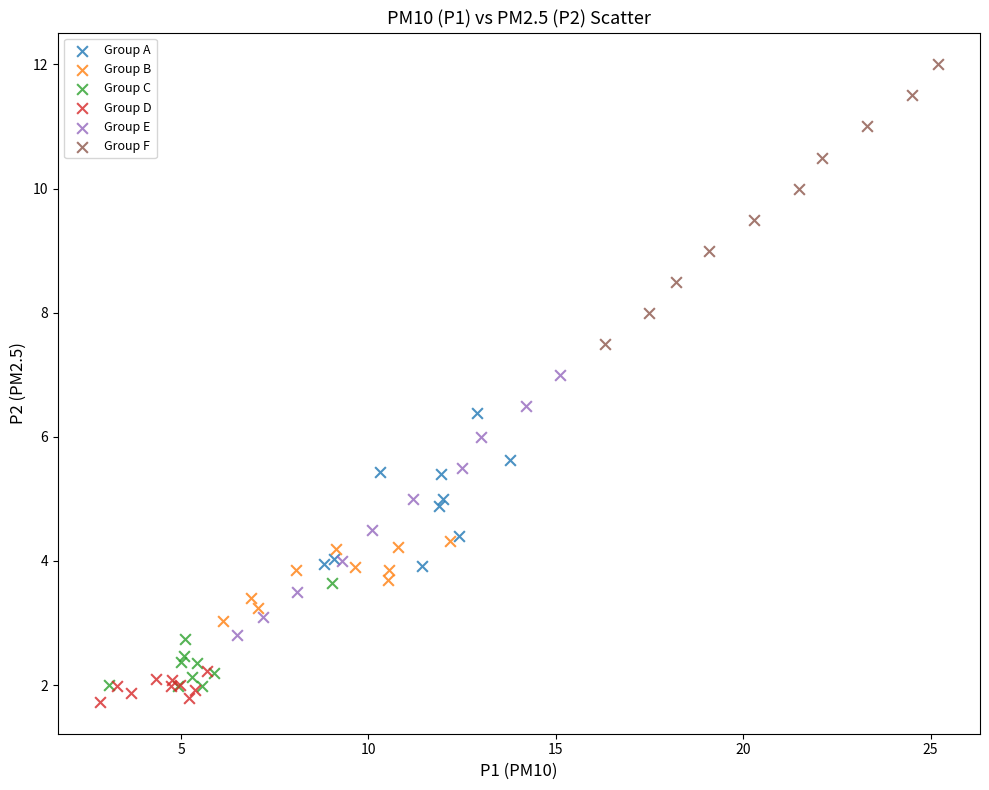

Which series reaches the minimum Y coordinate?

Group D